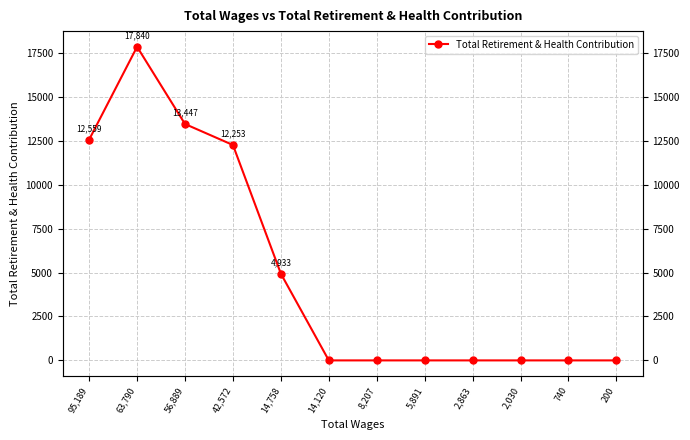

What position from the right is 2,863?

4